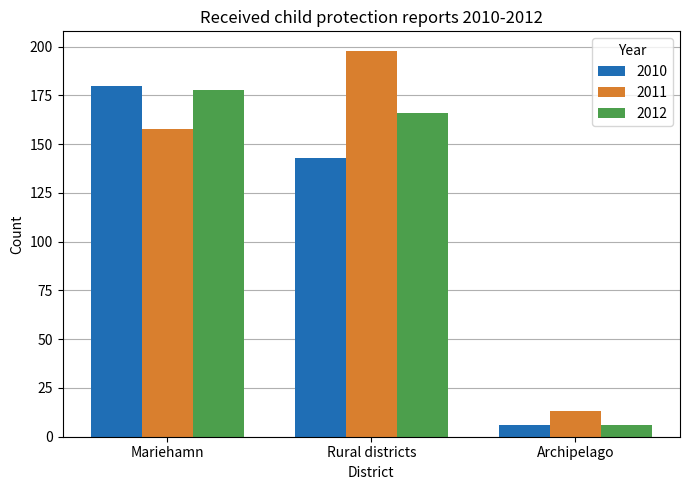

What is the greatest value displayed?

198